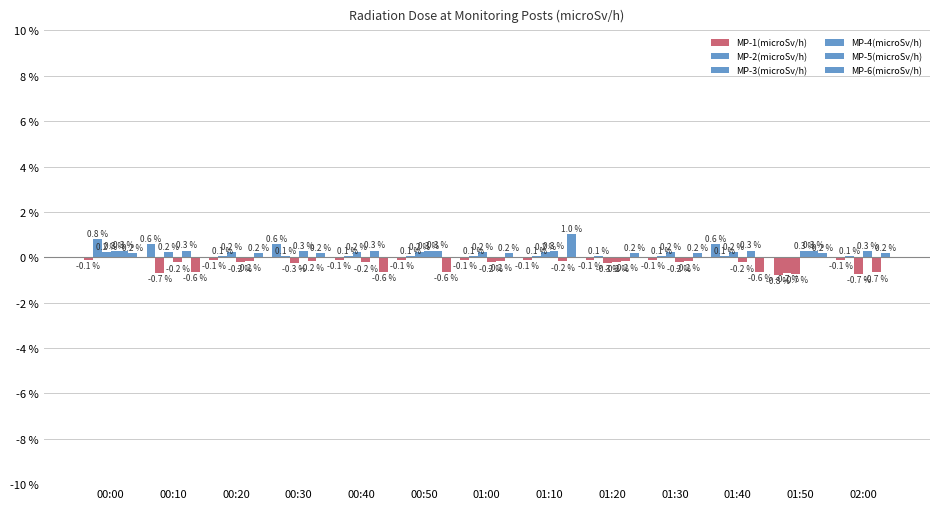

Does the chart contain stacked bars?

No